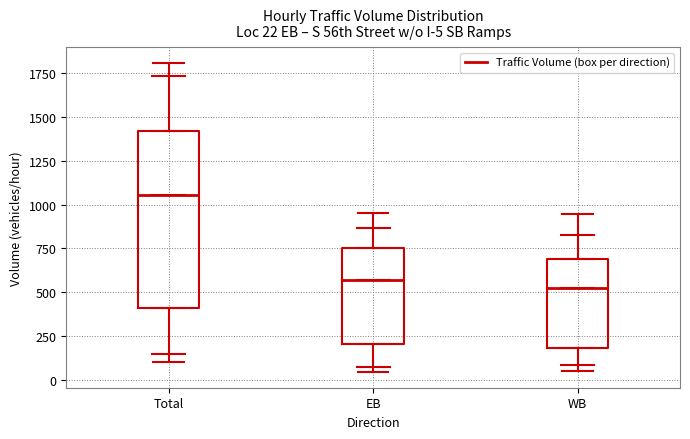

Comparing the boxes themselves (not the whiskers), which one is the tallest?

Total